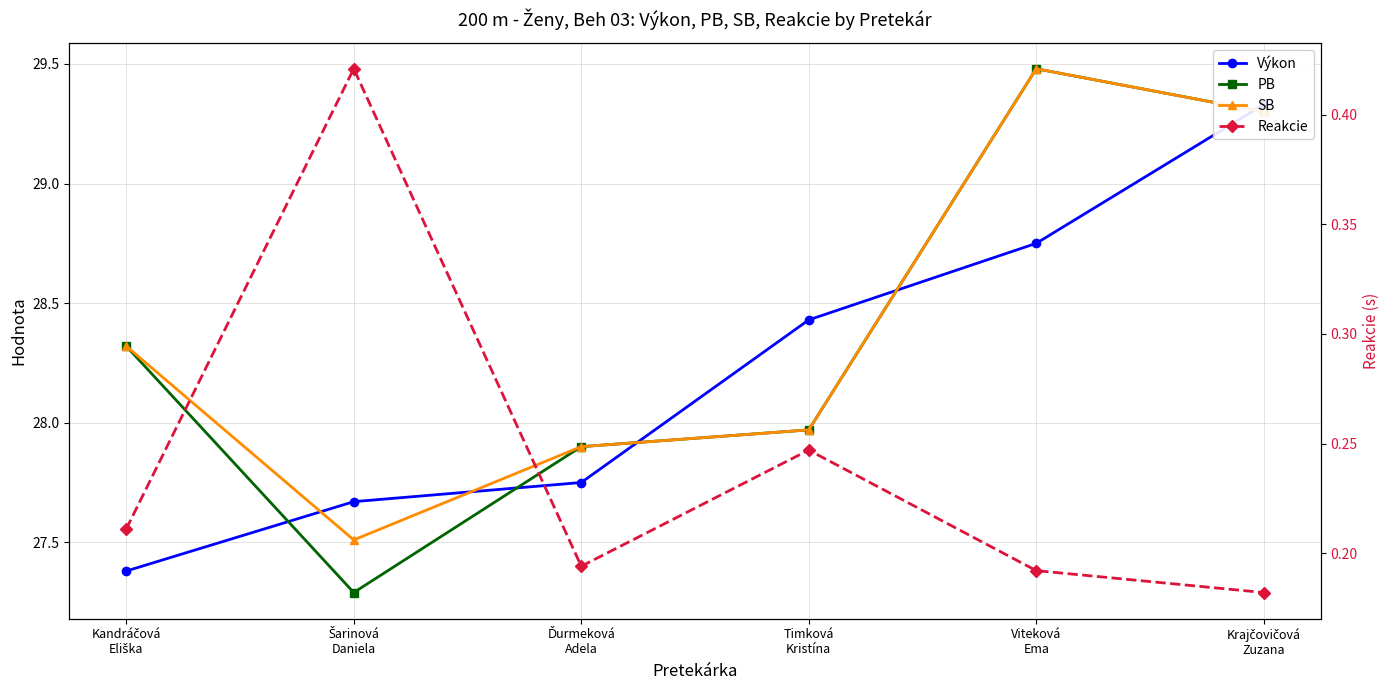

What is the difference between the PB values at Timková
Kristína and Viteková
Ema?

1.5